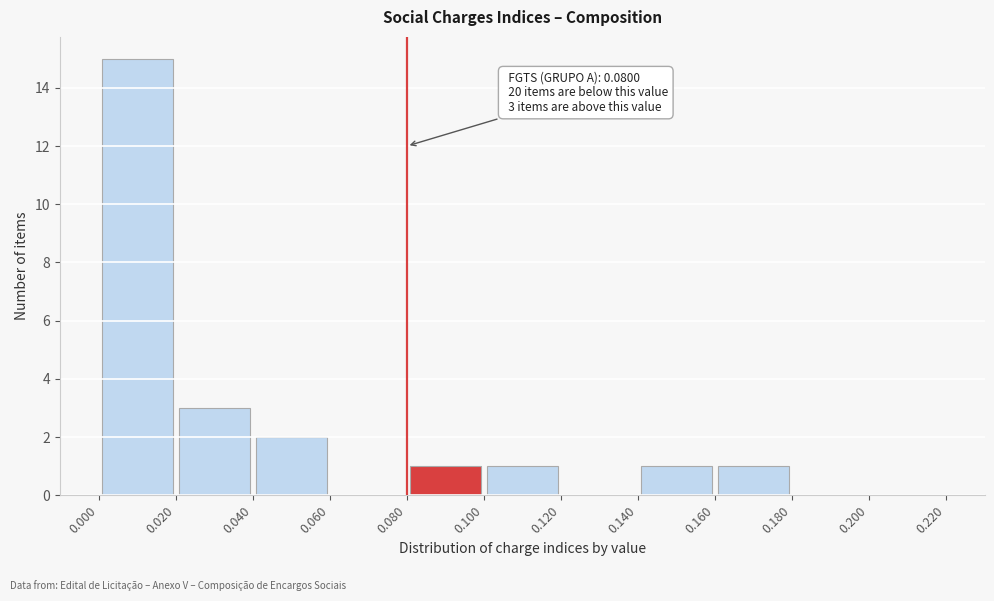

Which range on the x-axis has the tallest bar?

0.000 to 0.020